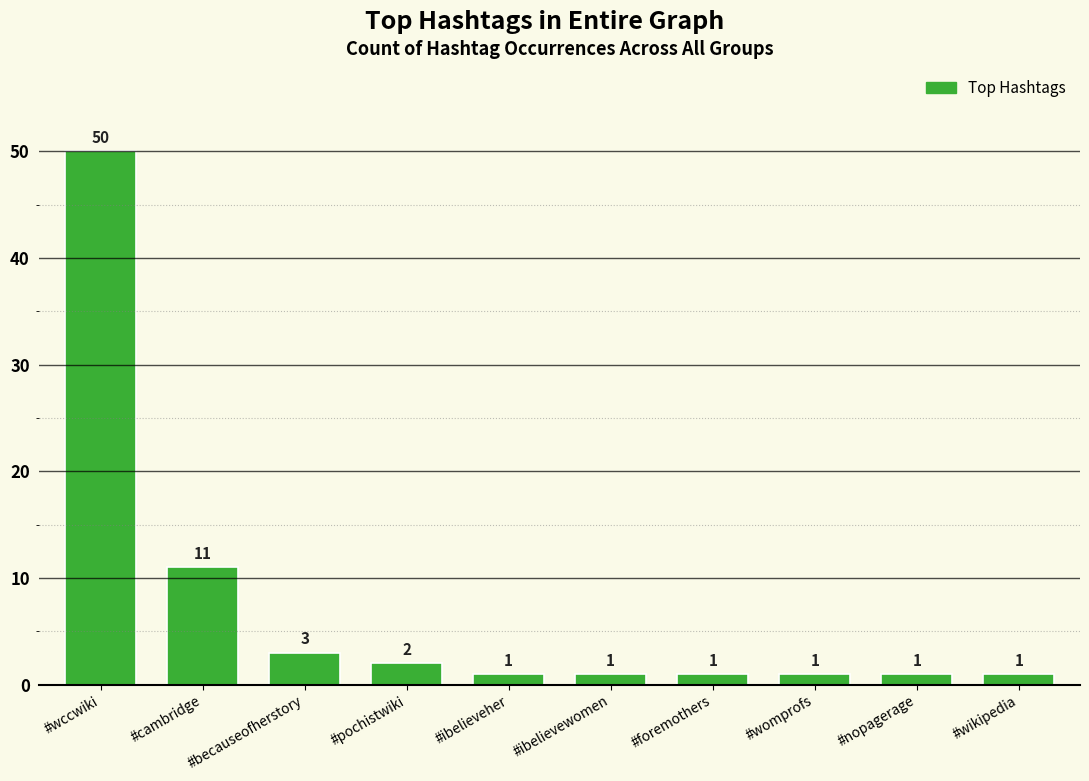

Reading left to right, what are all the values shown in this chart?

50	11	3	2	1	1	1	1	1	1